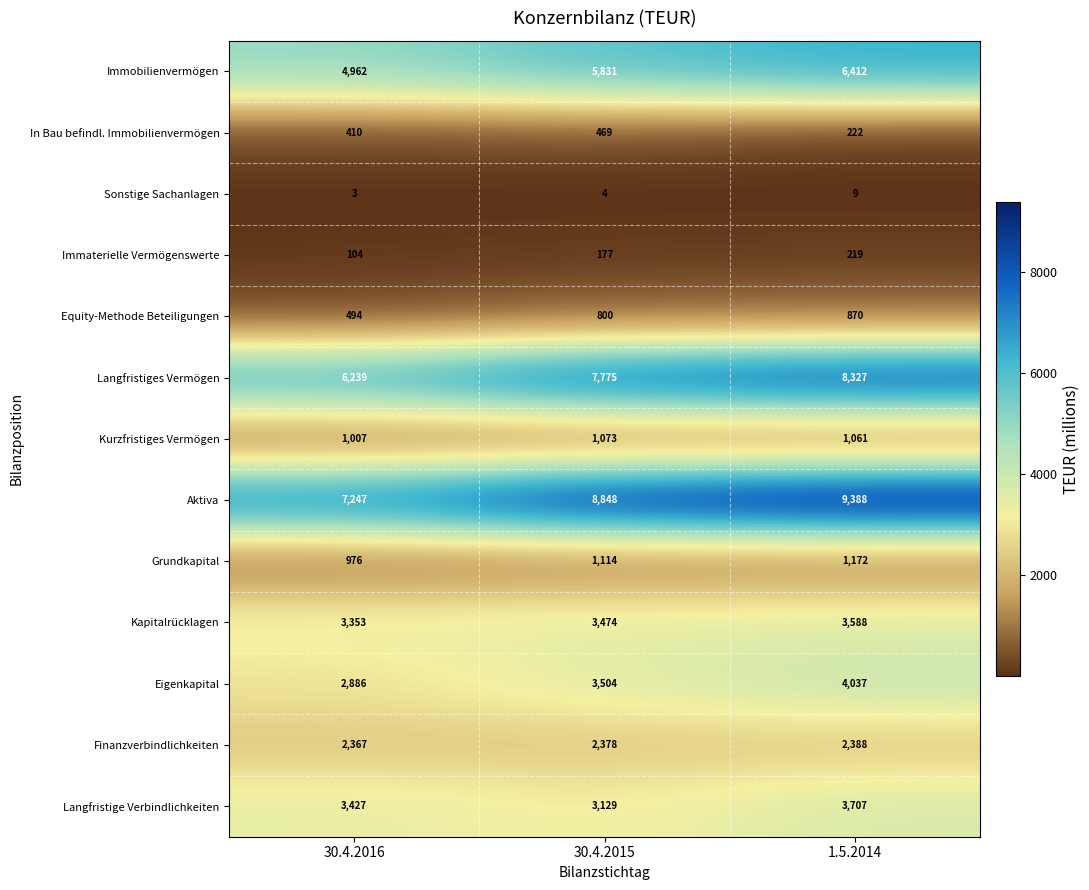

How many data points in In Bau befindl. Immobilienvermögen are less than 410?

1